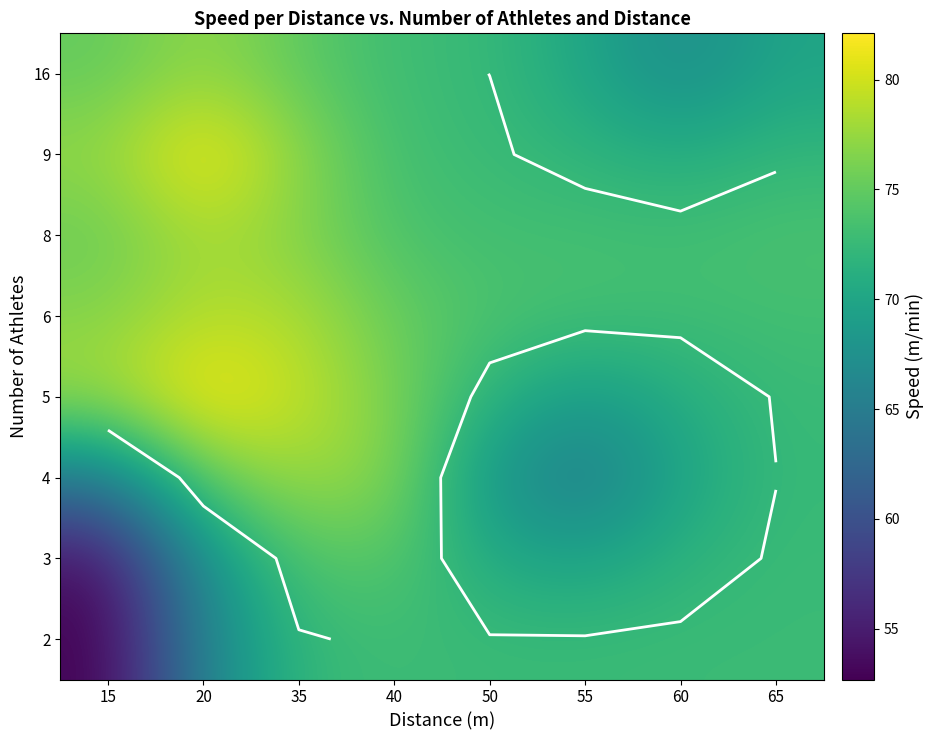

What is the maximum value shown in the chart?

82.1